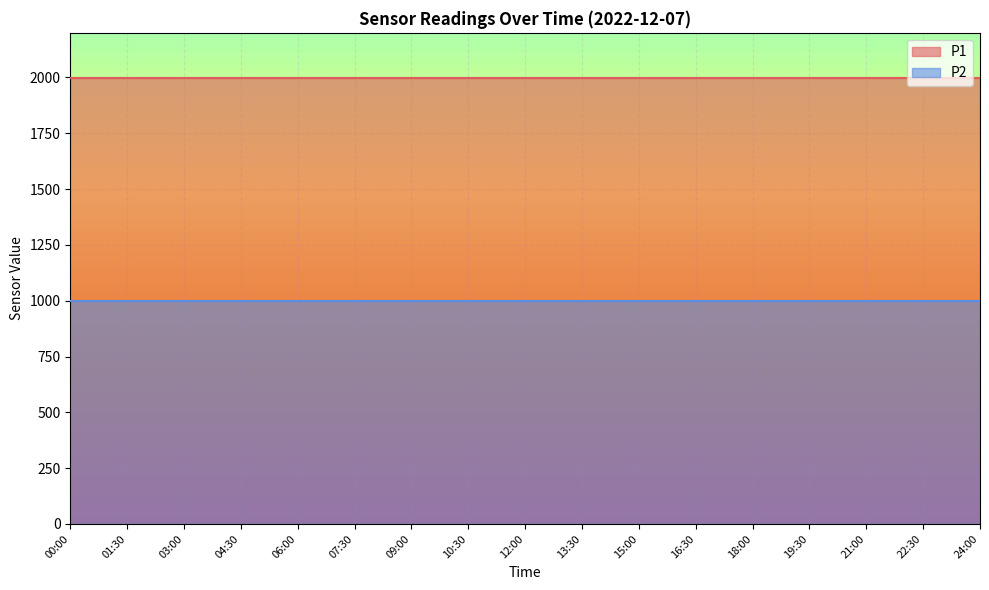

What is the minimum value shown in the chart?

999.9